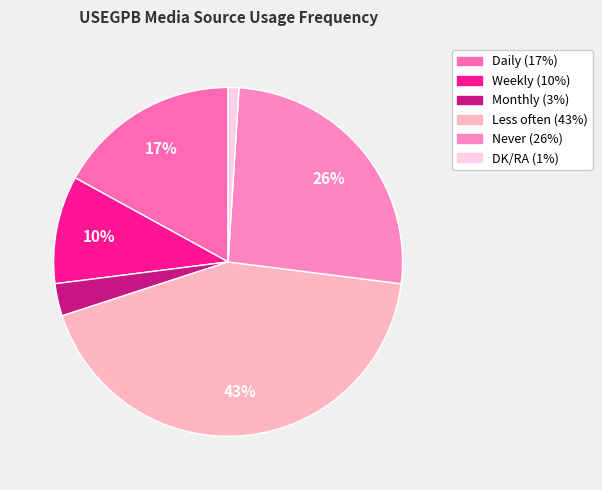

How many slices are in this pie chart?

6